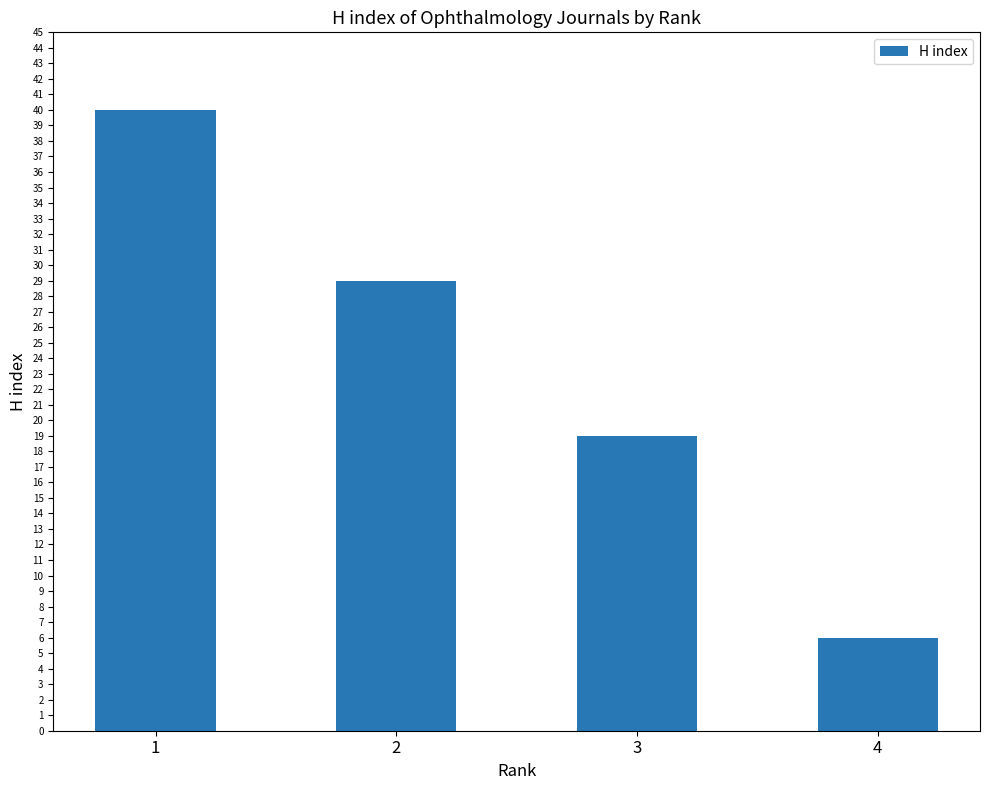

How many data points does each series have?

4